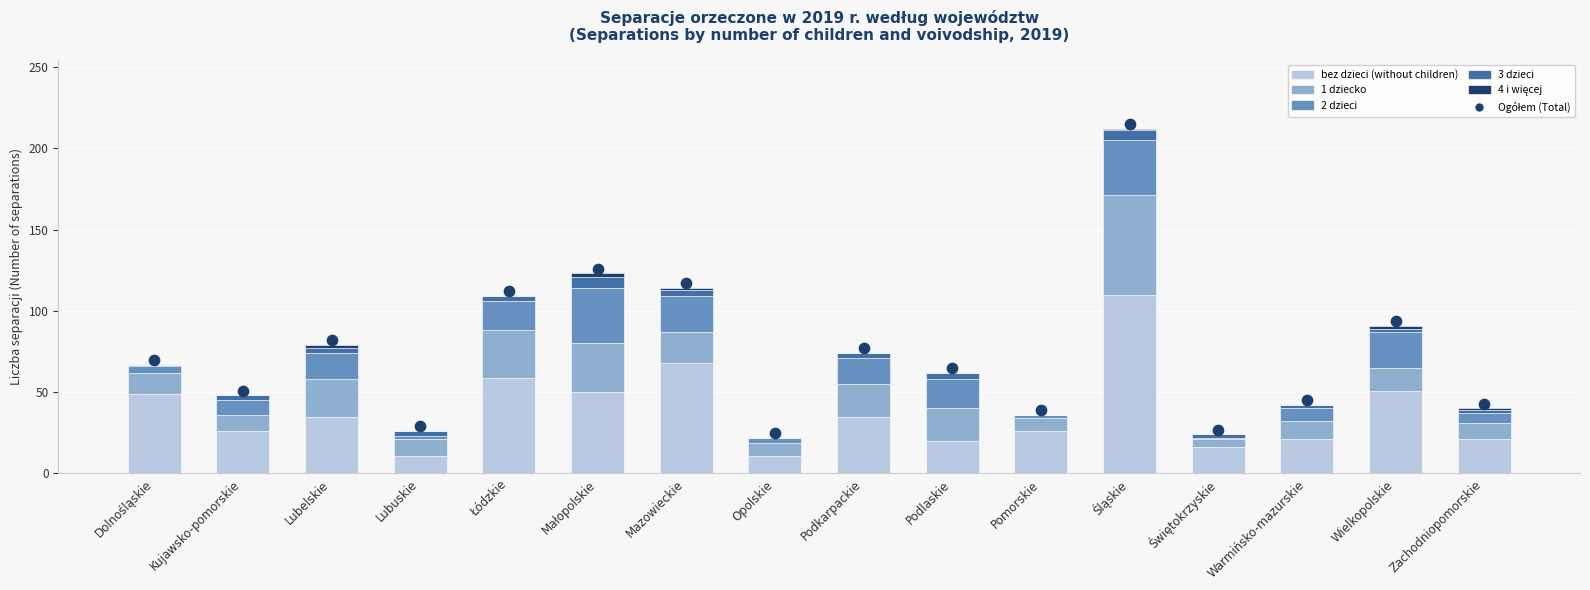

Which series reaches the maximum Y coordinate?

Ogółem (Total)